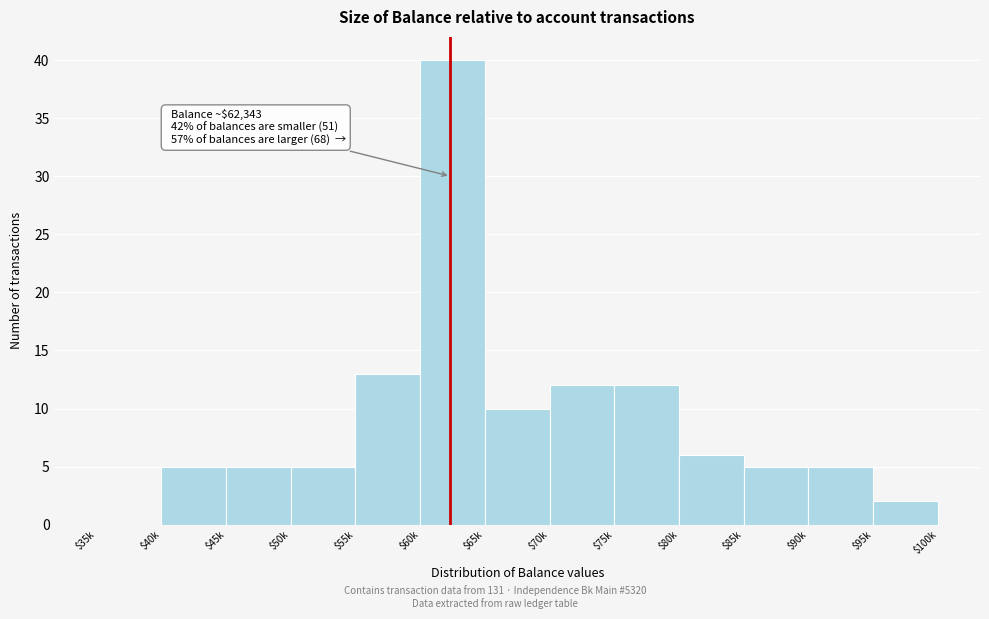

Where is the data nearest to the value 20?

$55k